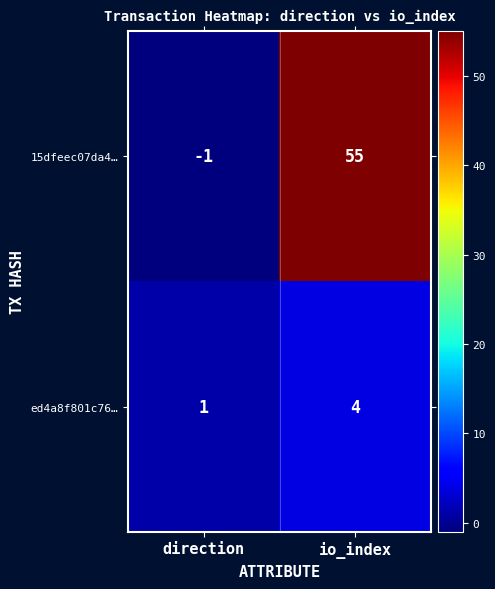

List the series in order of their peak value, lowest first.

ed4a8f801c76…, 15dfeec07da4…